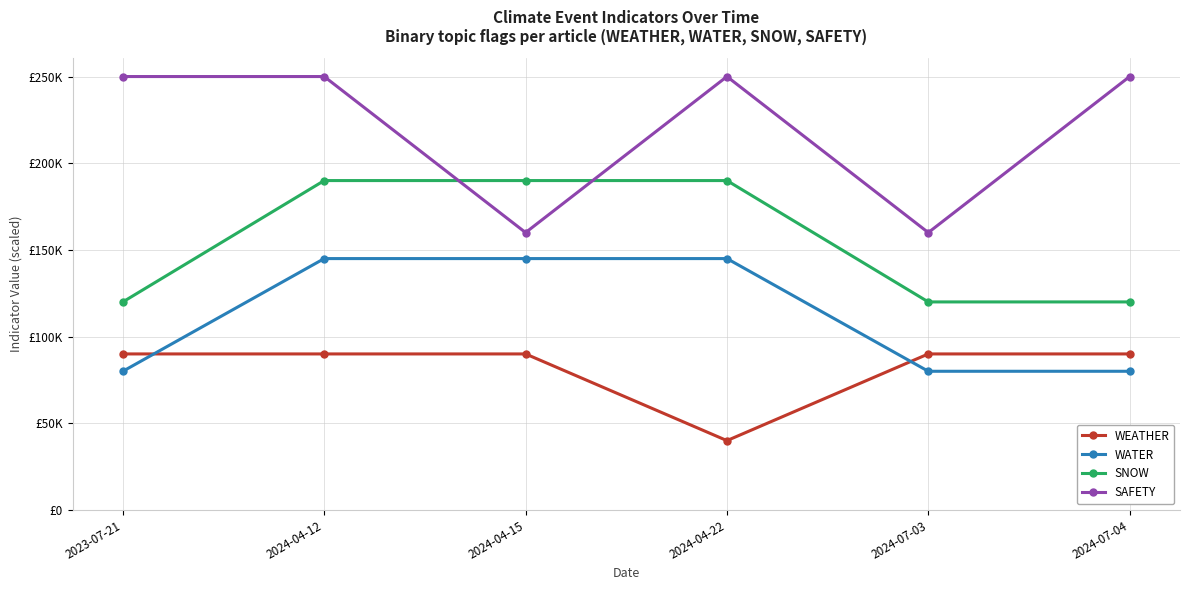

At how many categories does at least one series exceed 152434?

6